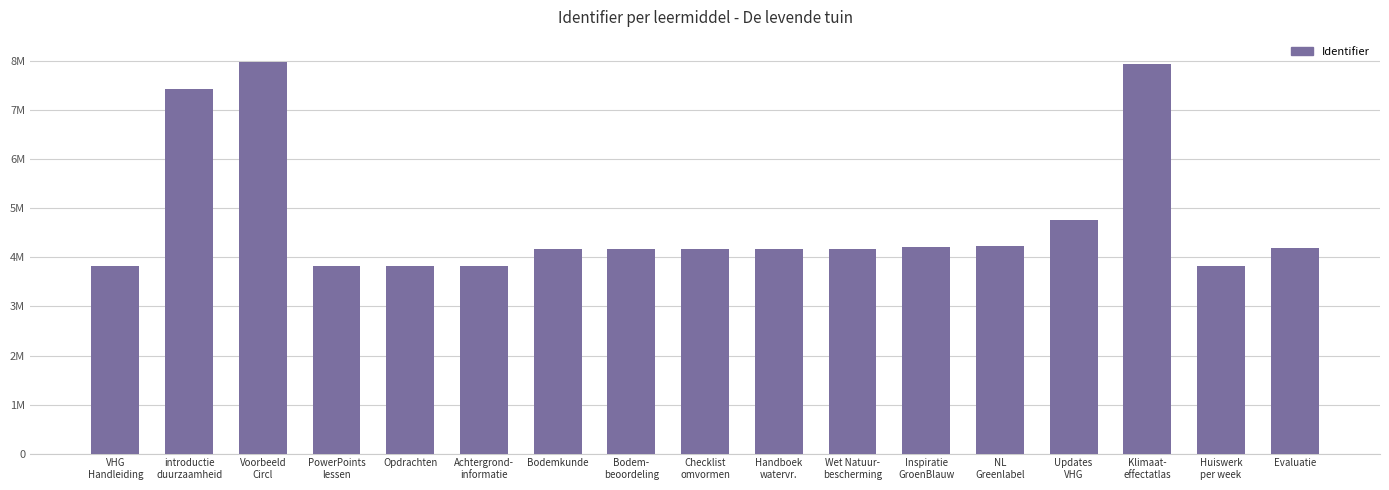

What is the minimum value shown in the chart?

3829478